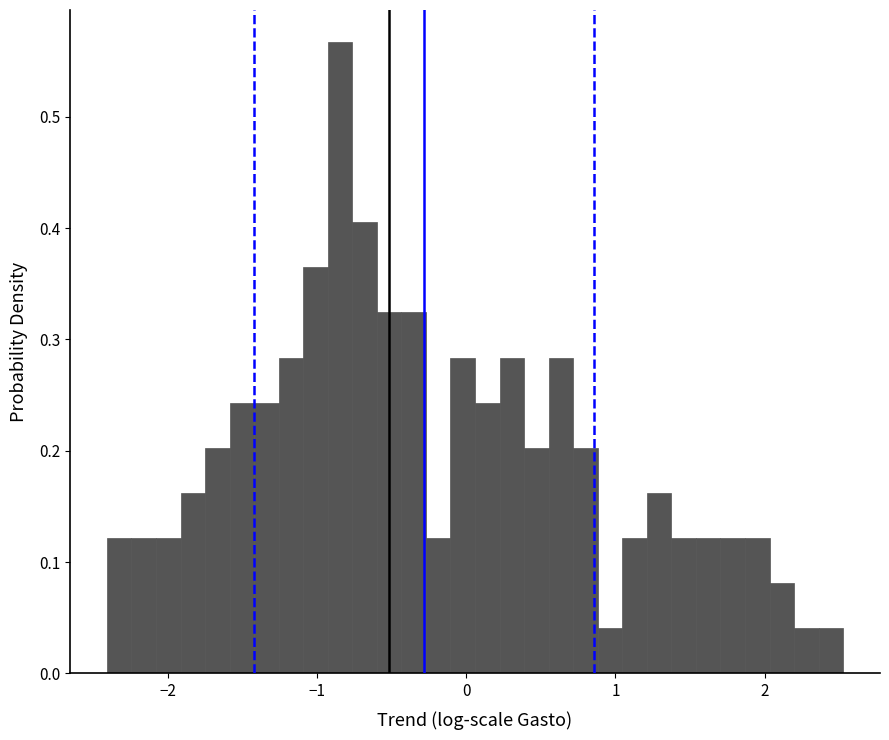

Read against the x-axis, roughly where is the centre of the tallest bar?

-0.8